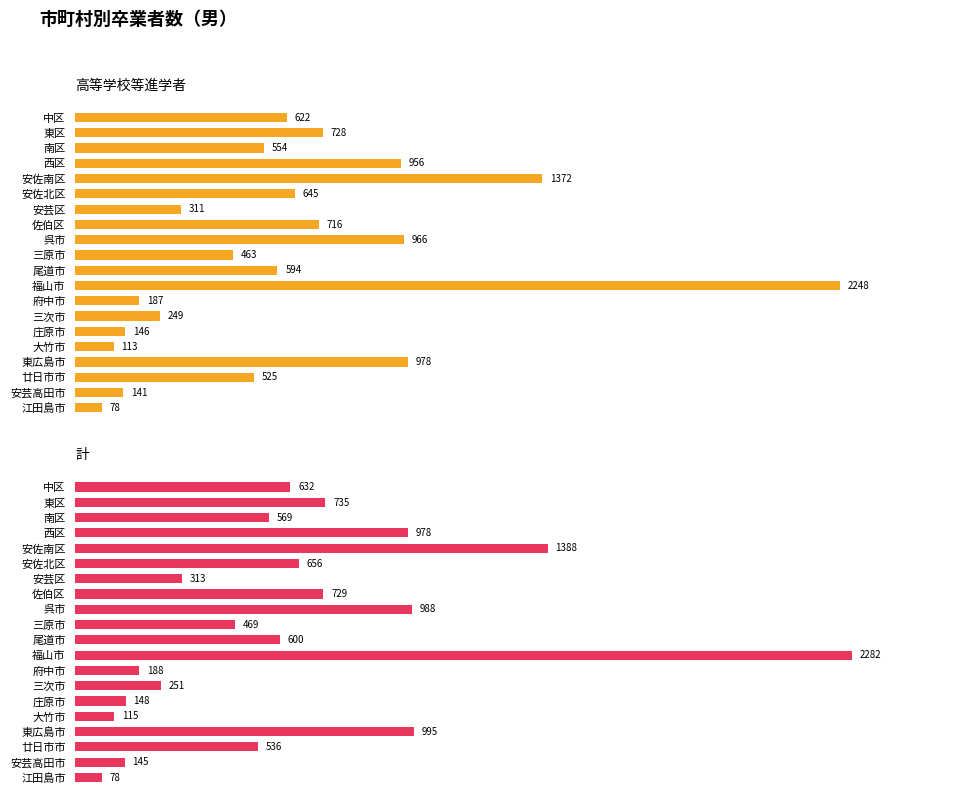

Rank the series at 安佐南区 from lowest to highest value.

高等学校等進学者, 計